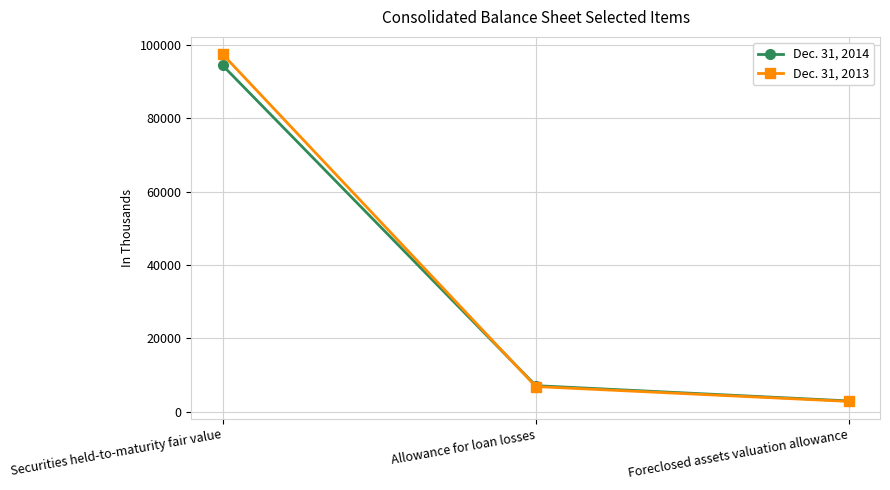

Rank the series by their maximum value, from lowest to highest.

Dec. 31, 2014, Dec. 31, 2013